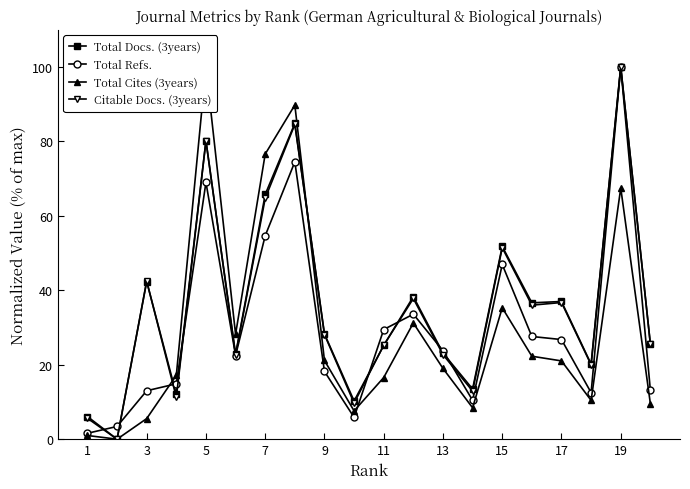

Between which two adjacent categories do Total Docs. (3years) and Citable Docs. (3years) first intersect?

5 and 7